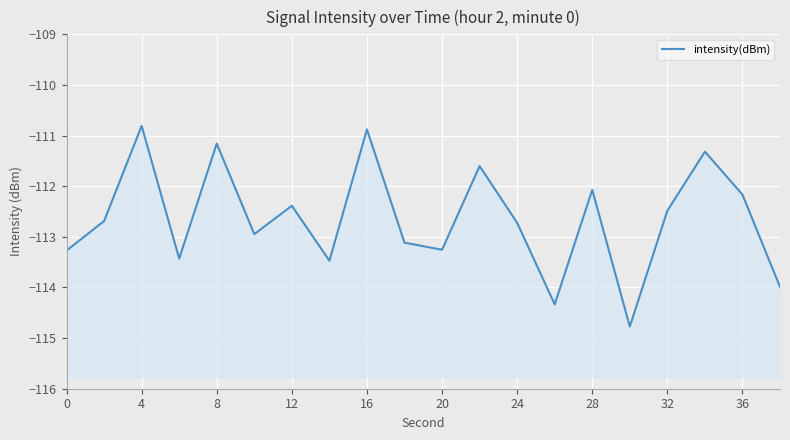

Is it true that the value at 8 is -33.1?

False